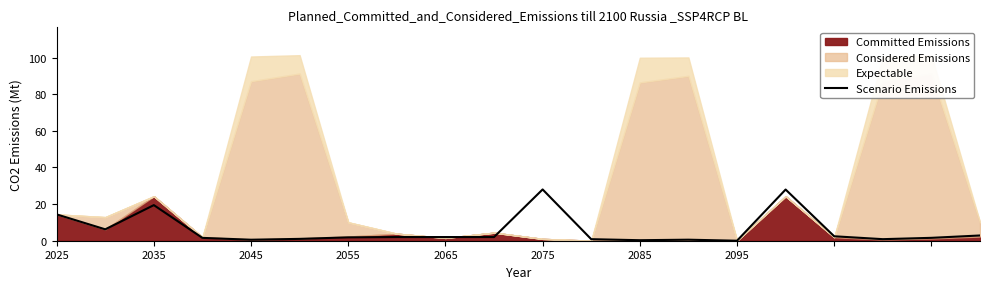

What is the change in value from 2025 to 11?

-13.5